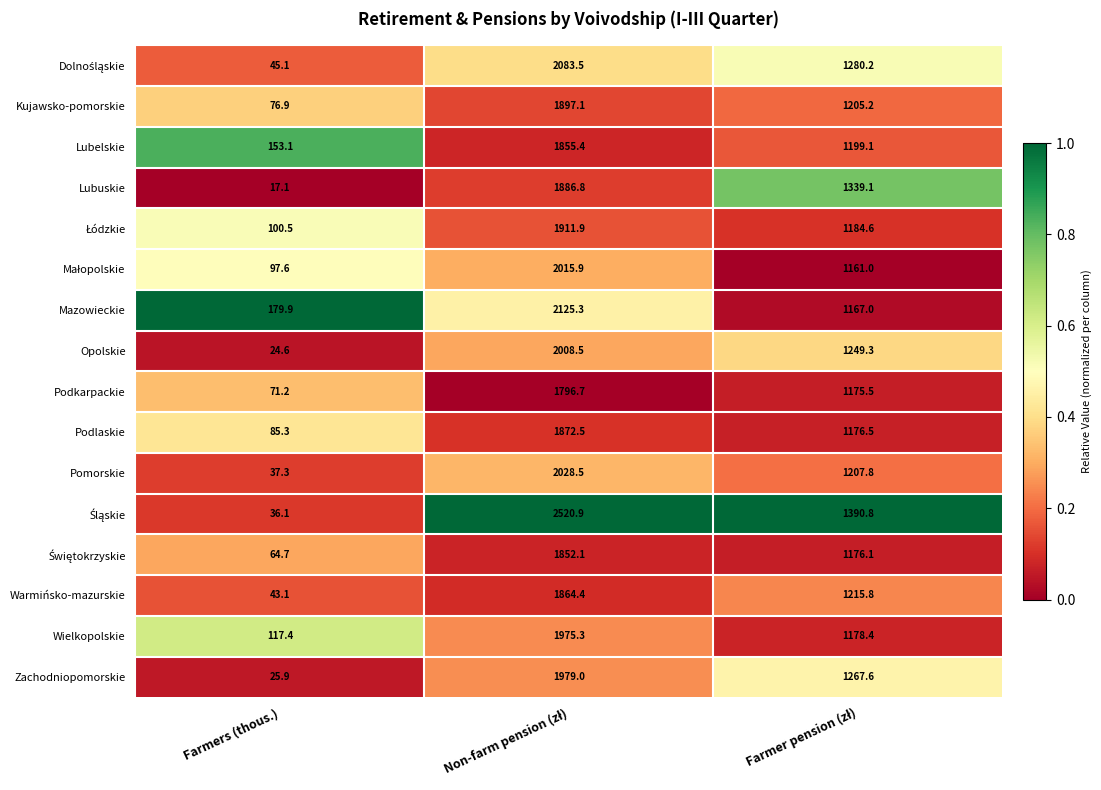

Is the value of Mazowieckie at Farmers (thous.) greater than the value of Opolskie at Farmers (thous.)?

Yes